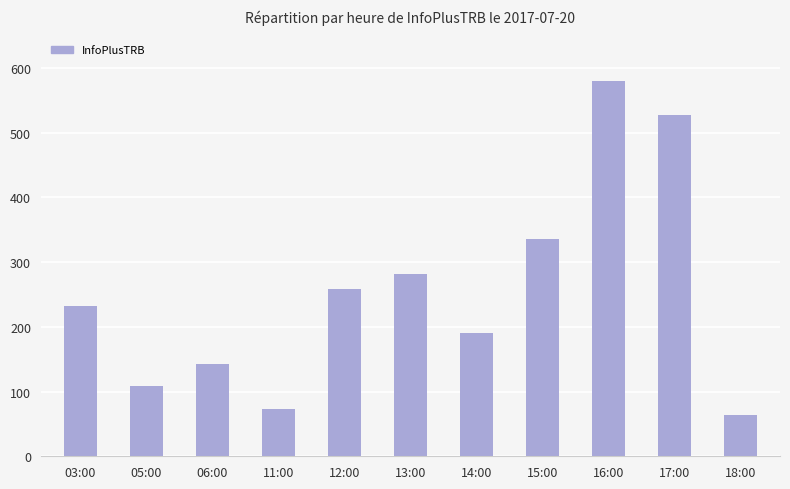

The chart shows a value of 73 at 11:00. True or false?

True